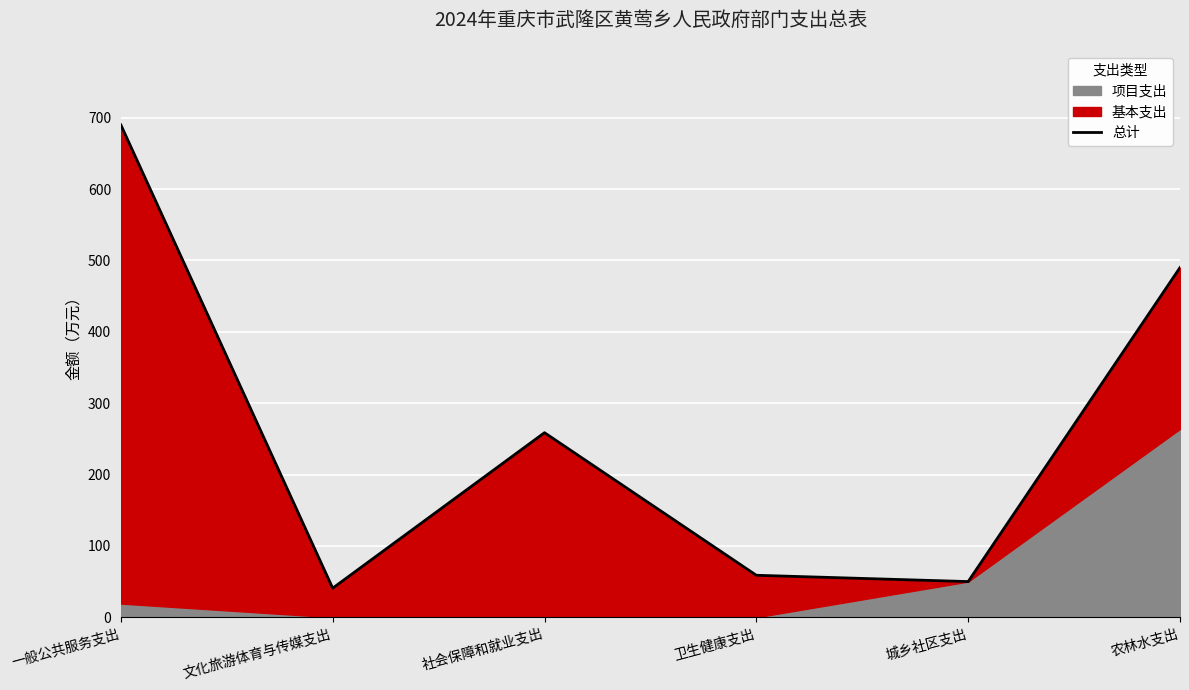

At which category does the chart reach its minimum across all series?

文化旅游体育与传媒支出